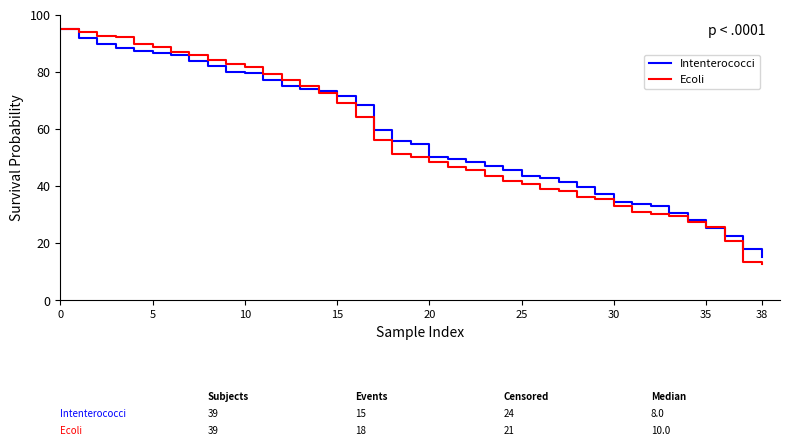

What is the greatest value displayed?

95.2